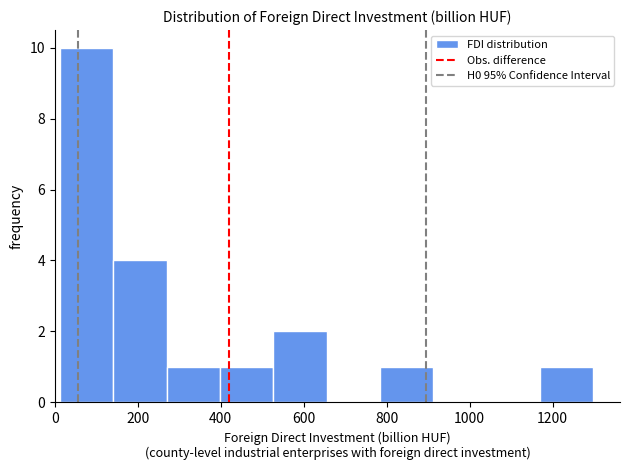

Reading left to right, transcribe this chart: for each bar, give the range it covers on the x-axis and its height. Neither the bar edges nor the heights are printed on the chart, so give them approximately, as read against the axes.

20 to 140: 10
140 to 260: 4
260 to 400: 1
400 to 520: 1
520 to 660: 2
660 to 780: 0
780 to 920: 1
920 to 1040: 0
1040 to 1160: 0
1160 to 1300: 1